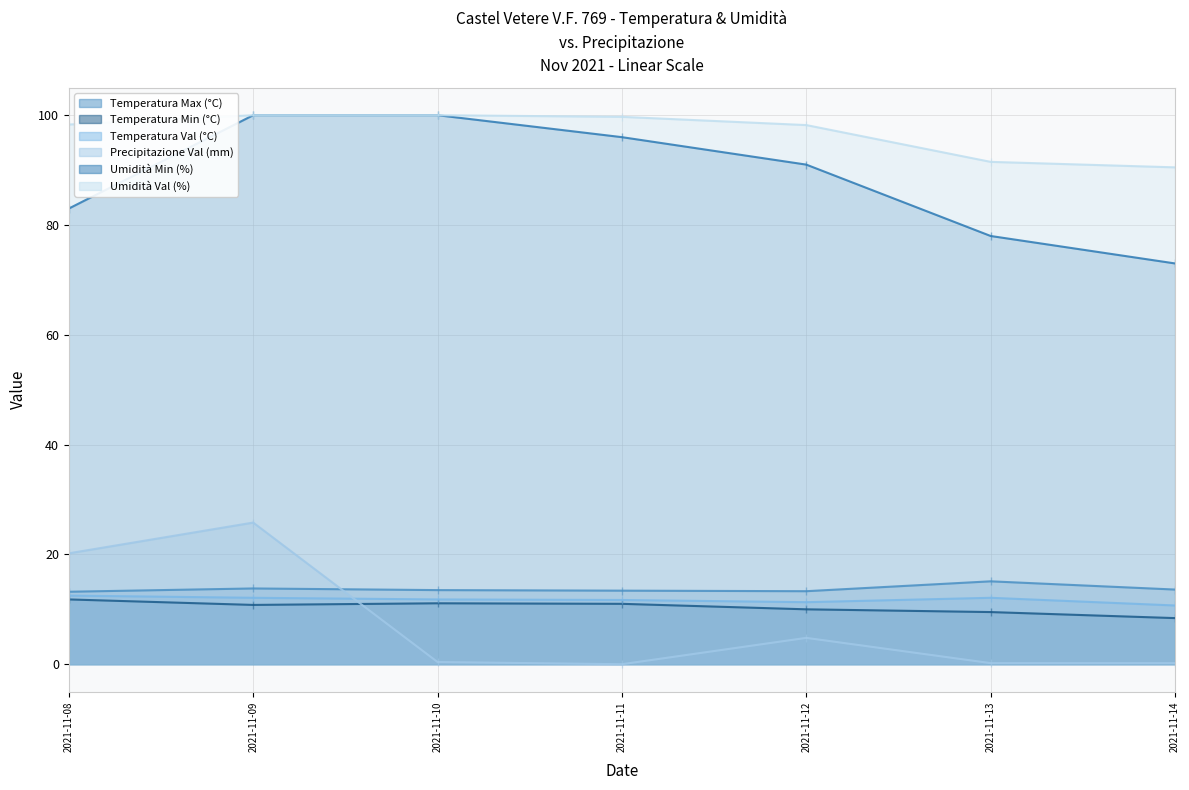

Reading left to right, what are all the values shown in this chart?

Temperatura Max (°C): 2021-11-08=13.2	2021-11-09=13.8	2021-11-10=13.5	2021-11-11=13.4	2021-11-12=13.3	2021-11-13=15.1	2021-11-14=13.6
Temperatura Min (°C): 2021-11-08=11.8	2021-11-09=10.8	2021-11-10=11.1	2021-11-11=11.0	2021-11-12=10.0	2021-11-13=9.5	2021-11-14=8.4
Temperatura Val (°C): 2021-11-08=12.5	2021-11-09=12.1	2021-11-10=11.8	2021-11-11=11.7	2021-11-12=11.3	2021-11-13=12.1	2021-11-14=10.7
Precipitazione Val (mm): 2021-11-08=20.2	2021-11-09=25.8	2021-11-10=0.4	2021-11-11=0.0	2021-11-12=4.8	2021-11-13=0.2	2021-11-14=0.2
Umidità Min (%): 2021-11-08=83.0	2021-11-09=100.0	2021-11-10=100.0	2021-11-11=96.0	2021-11-12=91.0	2021-11-13=78.0	2021-11-14=73.0
Umidità Val (%): 2021-11-08=98.3	2021-11-09=100.0	2021-11-10=100.0	2021-11-11=99.7	2021-11-12=98.2	2021-11-13=91.5	2021-11-14=90.5